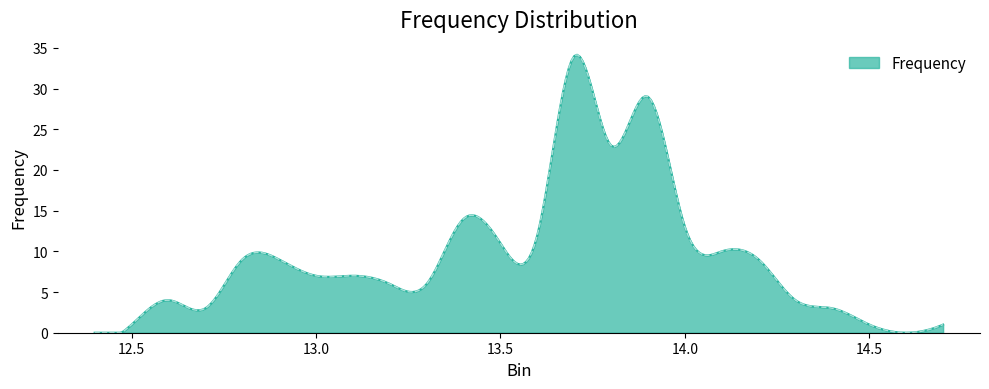

What is the maximum value shown in the chart?

34.2